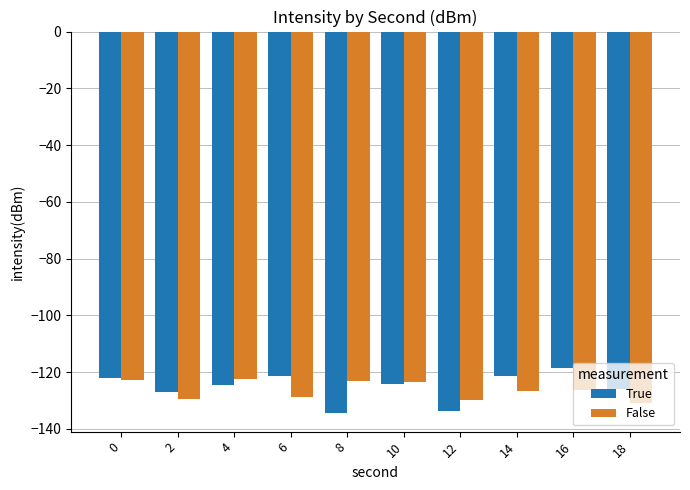

The value of True at 8 is -65.3. True or false?

False